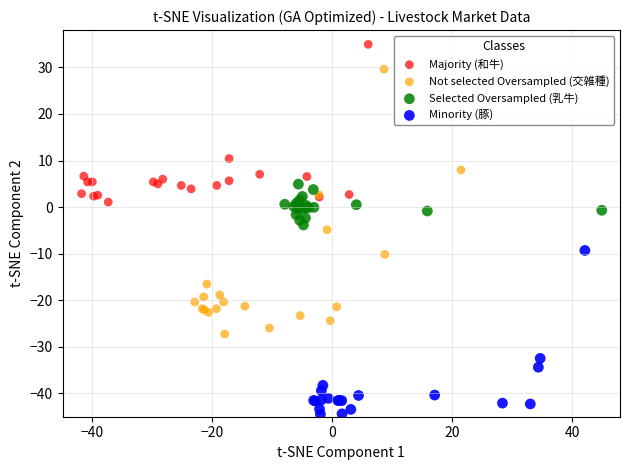

Which series has the largest Y range (max minus min)?

Not selected Oversampled (交雑種)